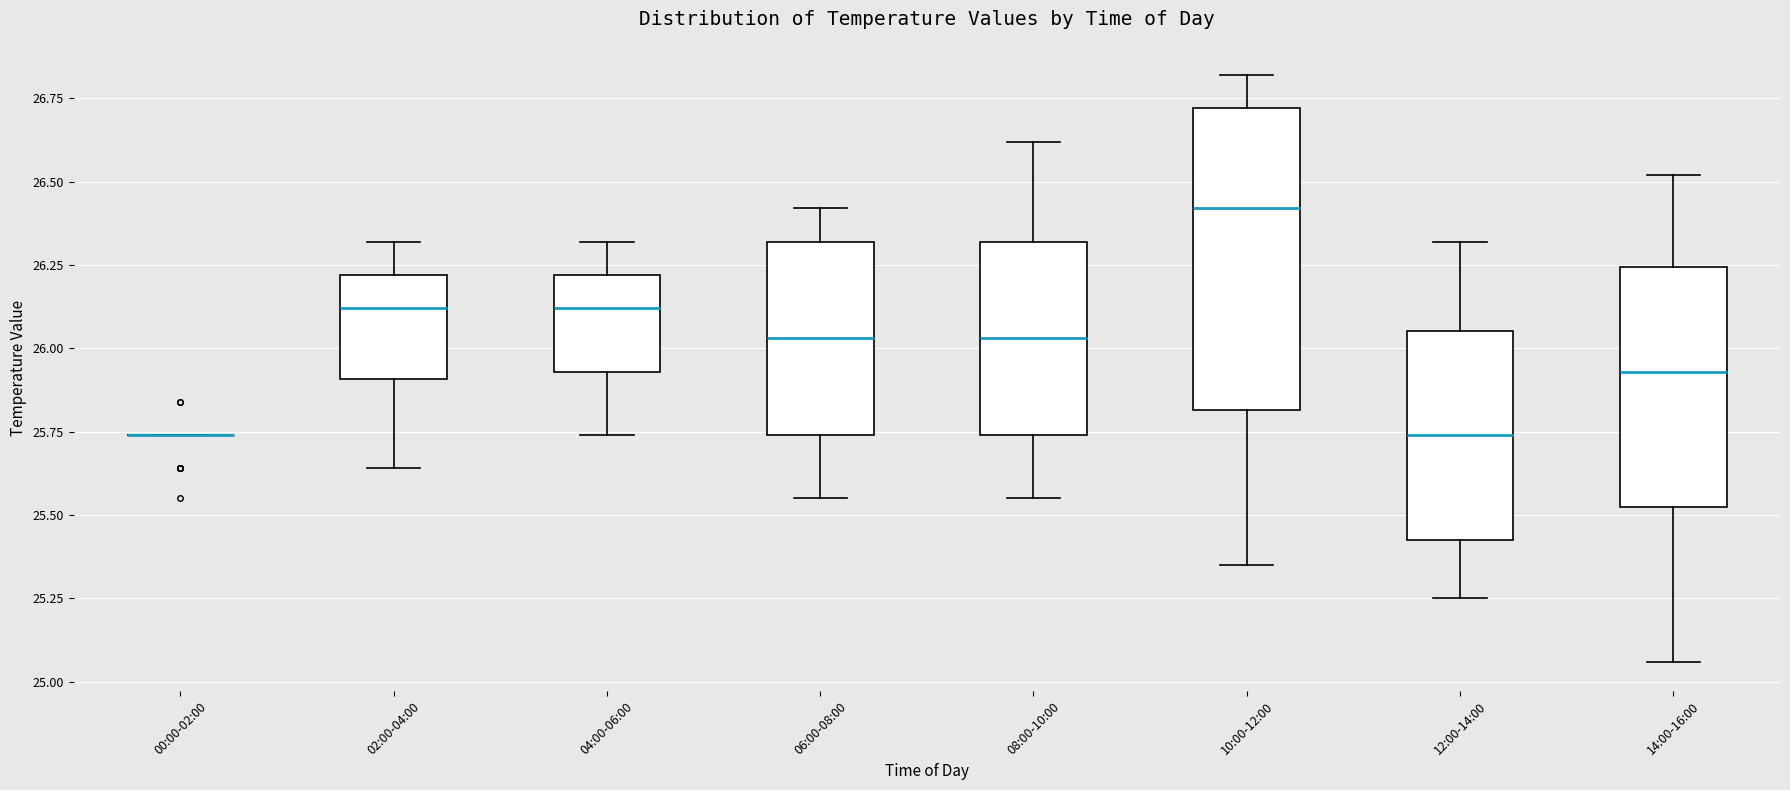

Reading left to right, read every box against the y-axis: the position of its median line, the range the box covers, and the ends of its whiskers. The values are not printed on the chart, so give them approximately, as read against the axis.

00:00-02:00: box collapsed to a line at 25.75, whiskers 25.75 to 25.75
02:00-04:00: median 26.10, box 25.90 to 26.20, whiskers 25.65 to 26.30
04:00-06:00: median 26.10, box 25.95 to 26.20, whiskers 25.75 to 26.30
06:00-08:00: median 26.05, box 25.75 to 26.30, whiskers 25.55 to 26.40
08:00-10:00: median 26.05, box 25.75 to 26.30, whiskers 25.55 to 26.60
10:00-12:00: median 26.40, box 25.80 to 26.70, whiskers 25.35 to 26.80
12:00-14:00: median 25.75, box 25.45 to 26.05, whiskers 25.25 to 26.30
14:00-16:00: median 25.95, box 25.55 to 26.25, whiskers 25.05 to 26.50